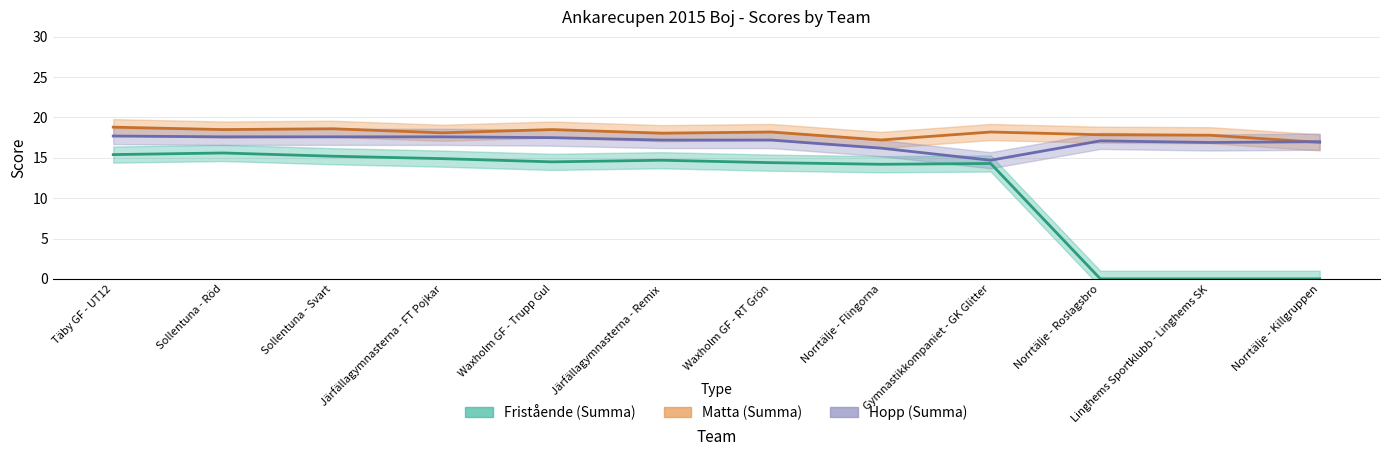

True or false: Fristående (Summa) has more than 0 interior local peaks.

True